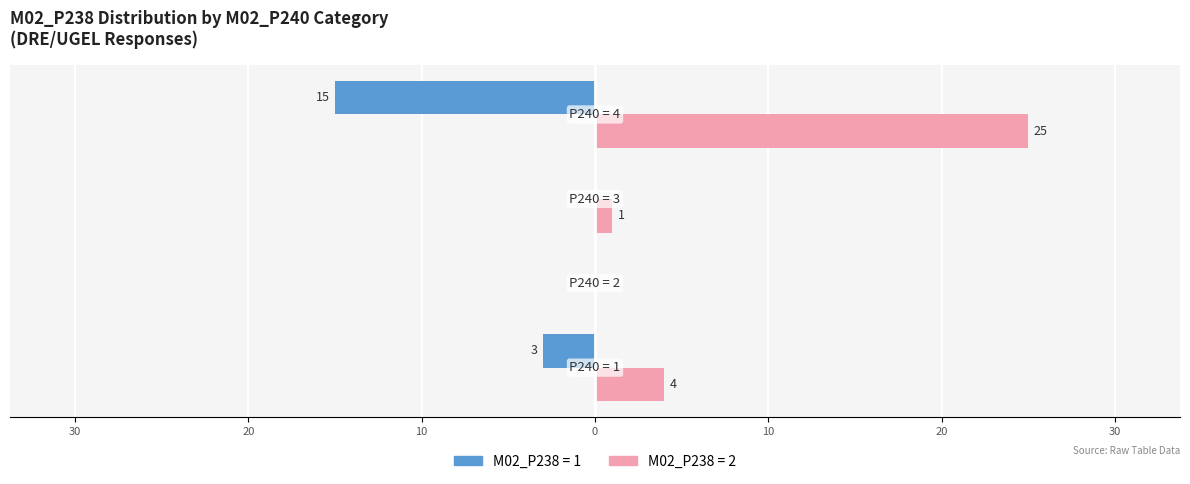

What are all the series names shown in the legend?

M02_P238 = 1, M02_P238 = 2